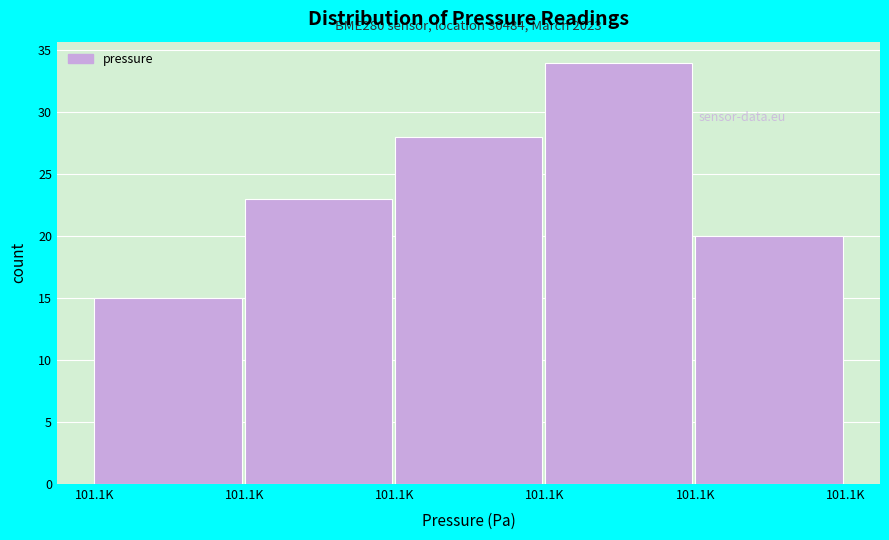

How many bars are there in total?

5